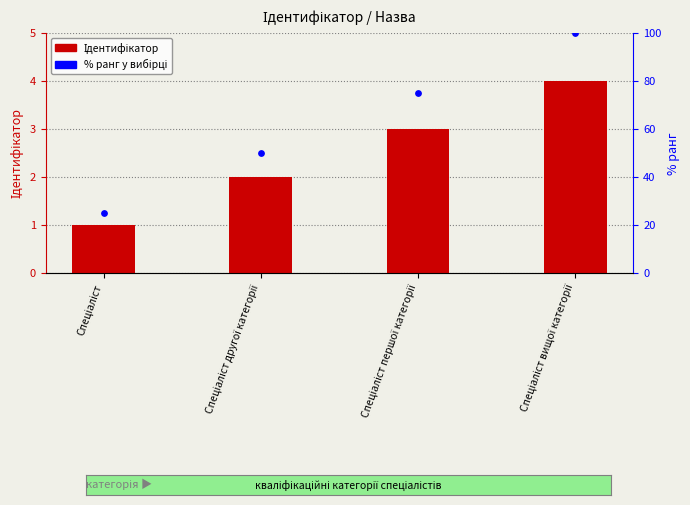

Is the value of % у вибірці at Спеціаліст першої категорії greater than the value of Ідентифікатор at Спеціаліст першої категорії?

Yes